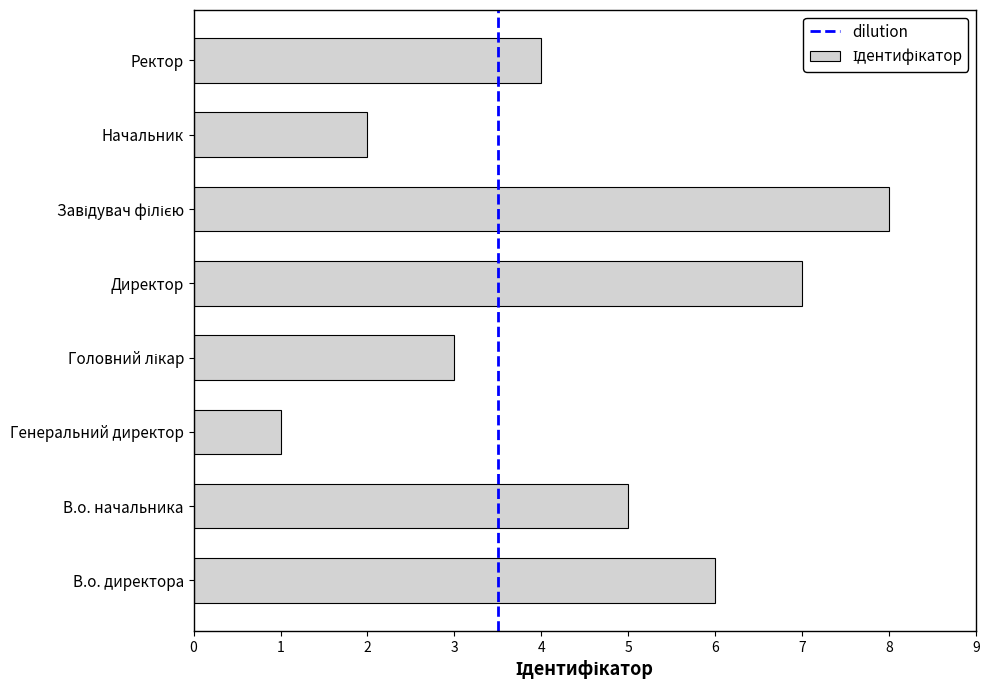

What is the smallest value displayed?

1